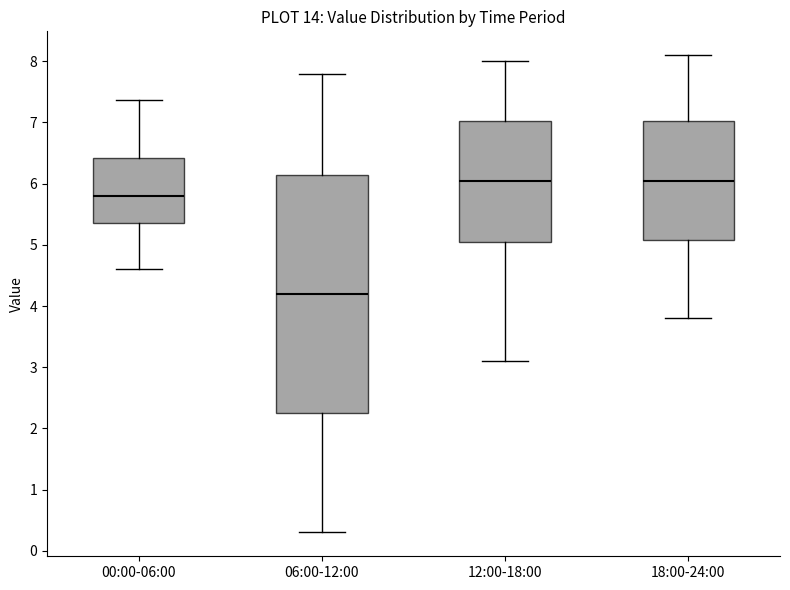

Comparing the boxes themselves (not the whiskers), which one is the tallest?

06:00-12:00